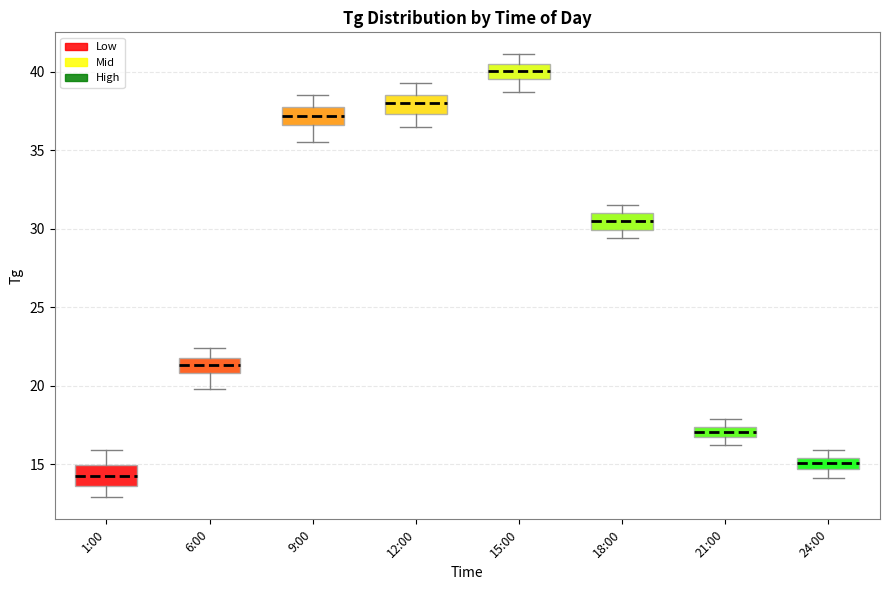

Which box has the lowest median line?

1:00